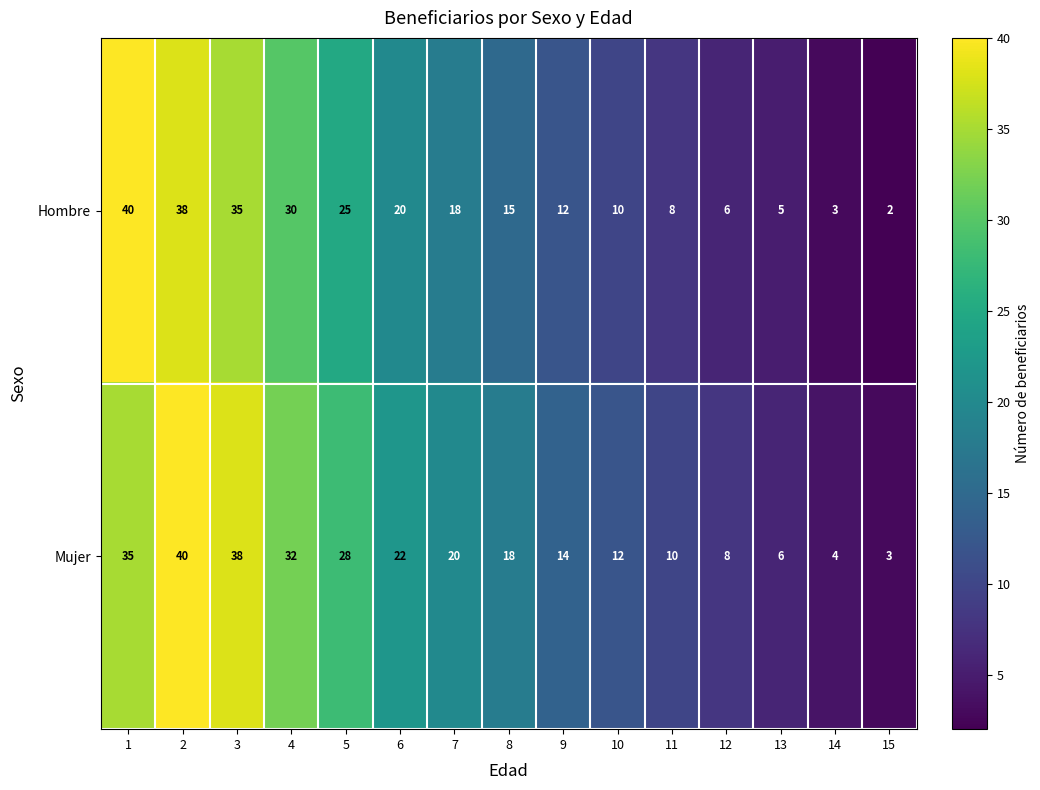

Reading left to right, what are all the values shown in this chart?

Hombre: 1=40	2=38	3=35	4=30	5=25	6=20	7=18	8=15	9=12	10=10	11=8	12=6	13=5	14=3	15=2
Mujer: 1=35	2=40	3=38	4=32	5=28	6=22	7=20	8=18	9=14	10=12	11=10	12=8	13=6	14=4	15=3